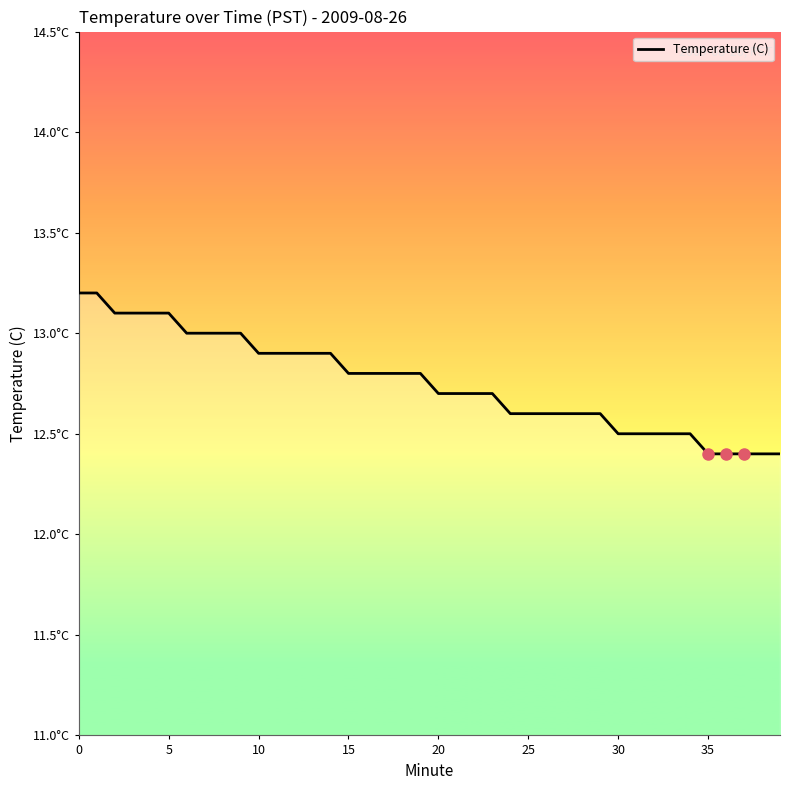

Does the chart display data point markers on the line(s)?

No